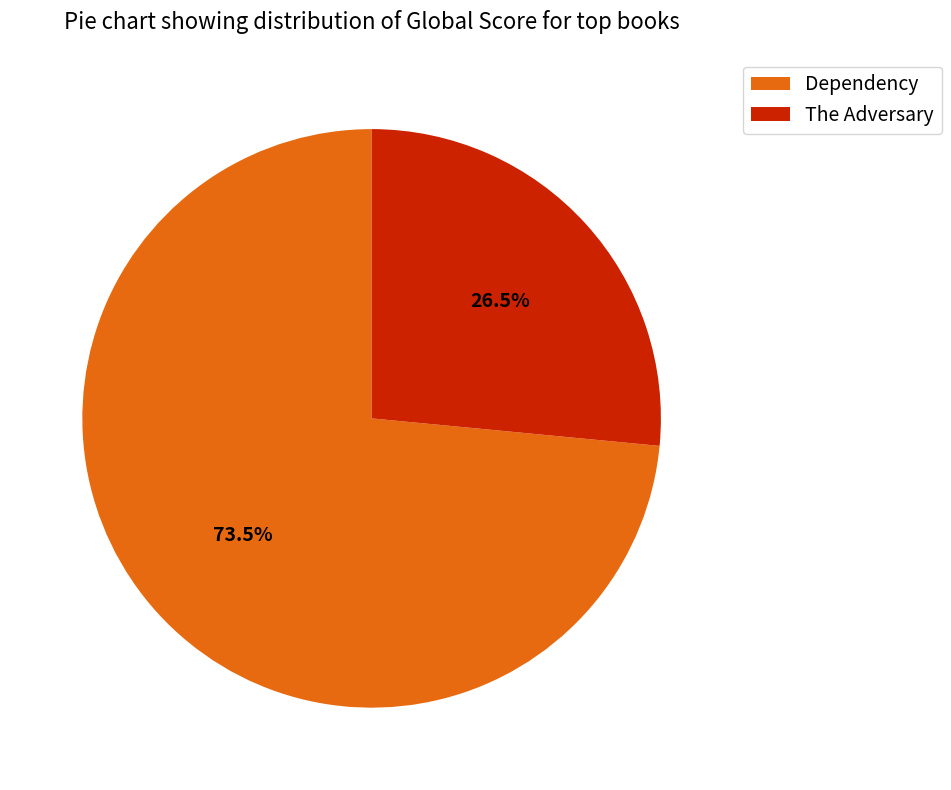

Combined, what portion of the pie is The Adversary and Dependency?

100.0%